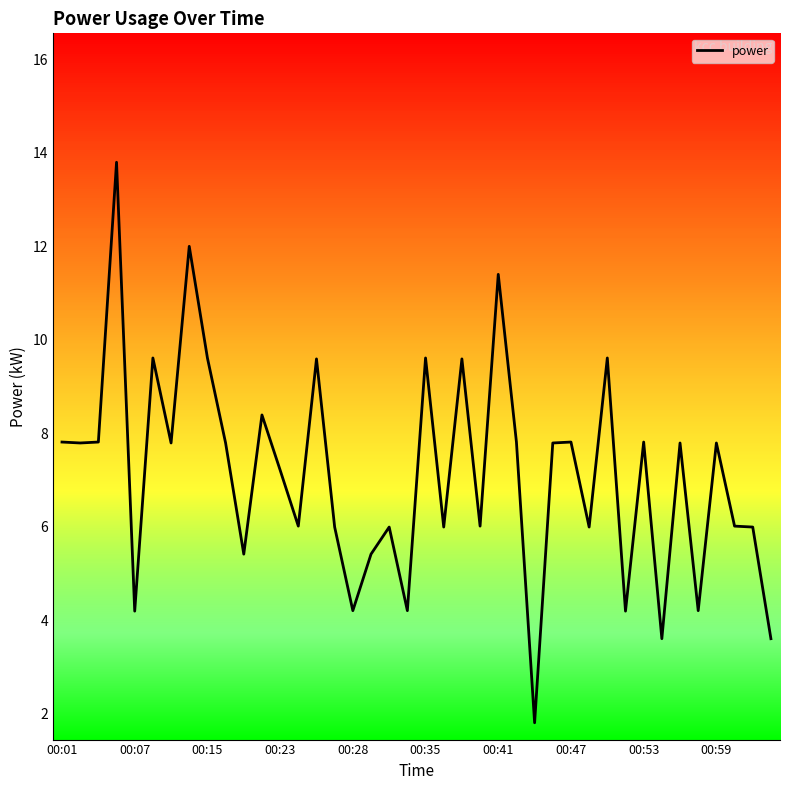

What is the difference between the second highest and second lowest values?

8.4